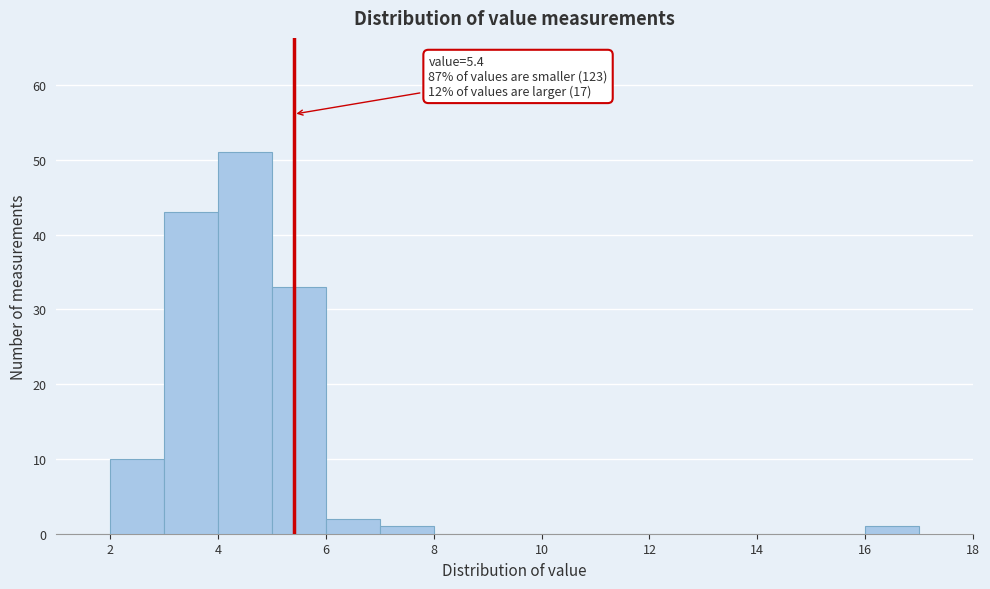

Which range on the x-axis has the tallest bar?

4 to 5